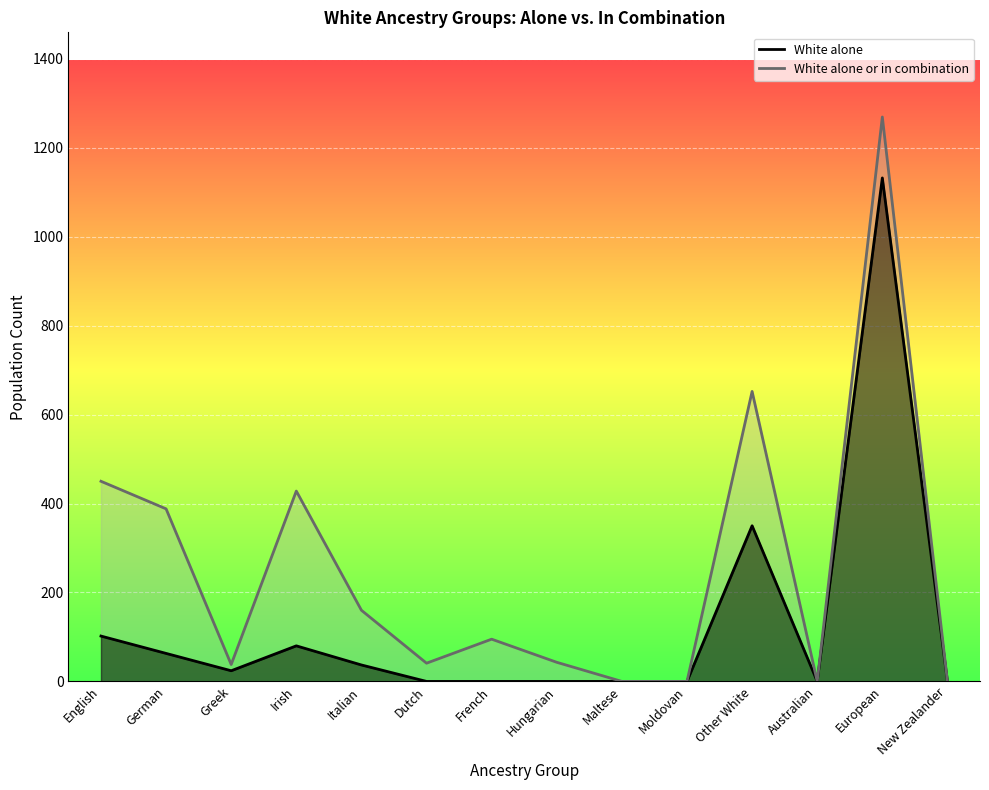

At which category does the chart reach its minimum across all series?

Dutch